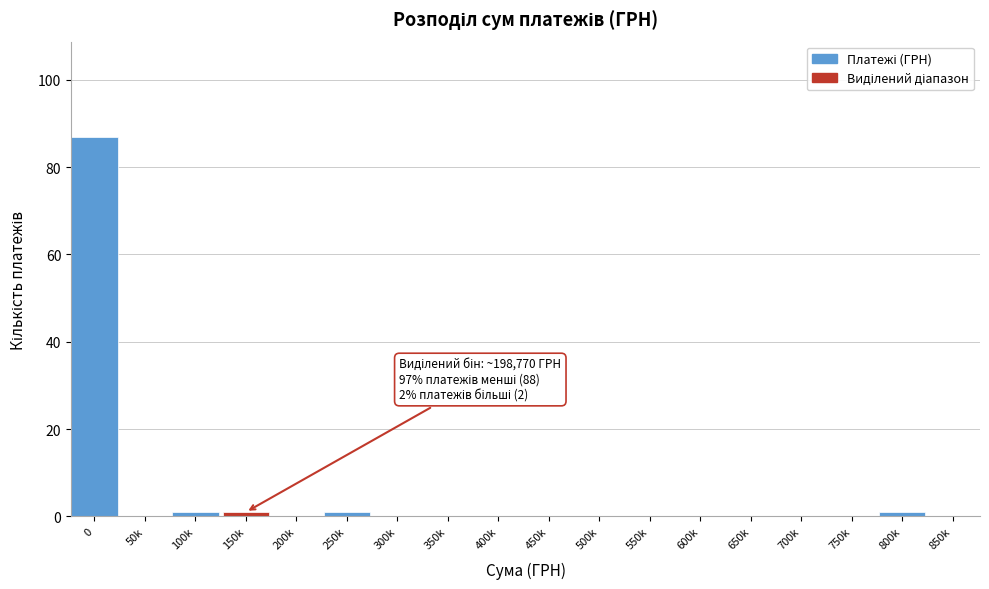

Reading left to right, list all the values displayed in this chart.

0=87	50k=0	100k=1	150k=1	200k=0	250k=1	300k=0	350k=0	400k=0	450k=0	500k=0	550k=0	600k=0	650k=0	700k=0	750k=0	800k=1	850k=0